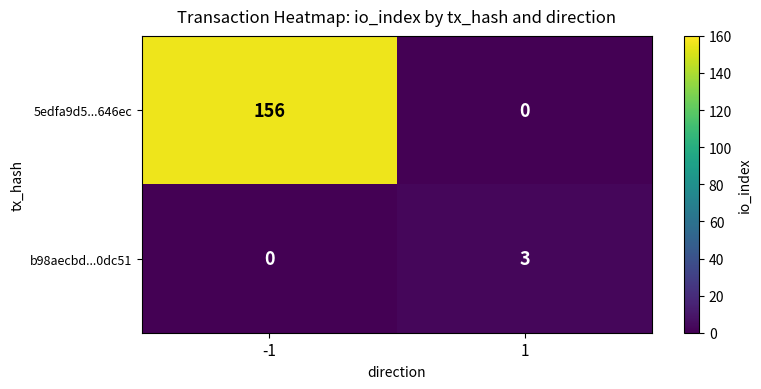

Reading left to right, extract all data points from this chart.

5edfa9d5...646ec: 156	0
b98aecbd...0dc51: 0	3